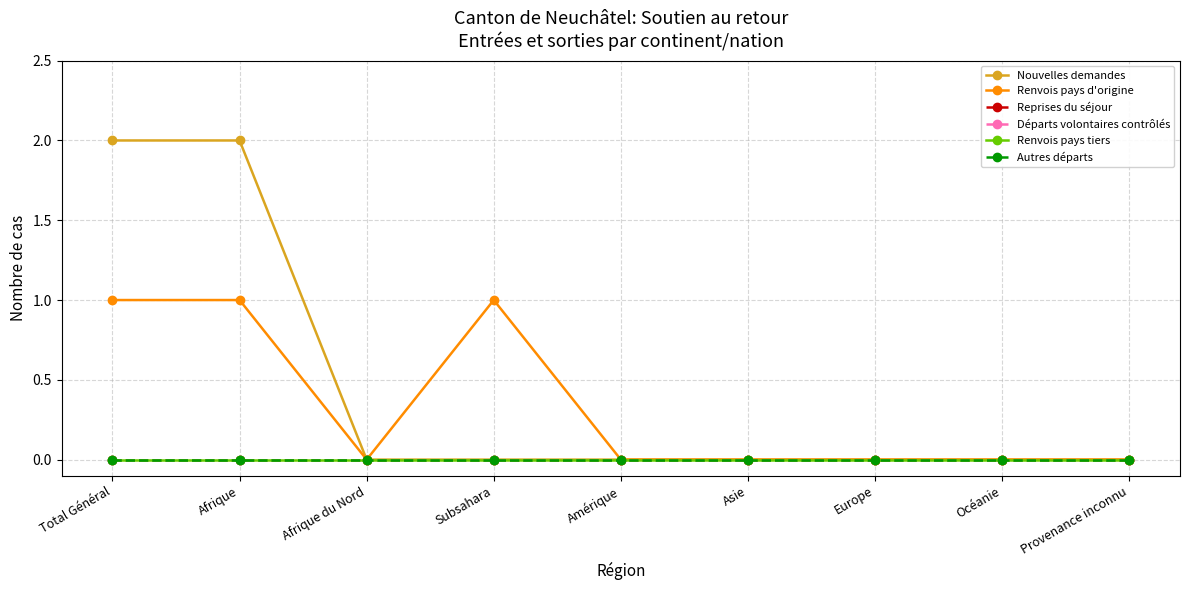

Does the chart have visible grid lines?

Yes